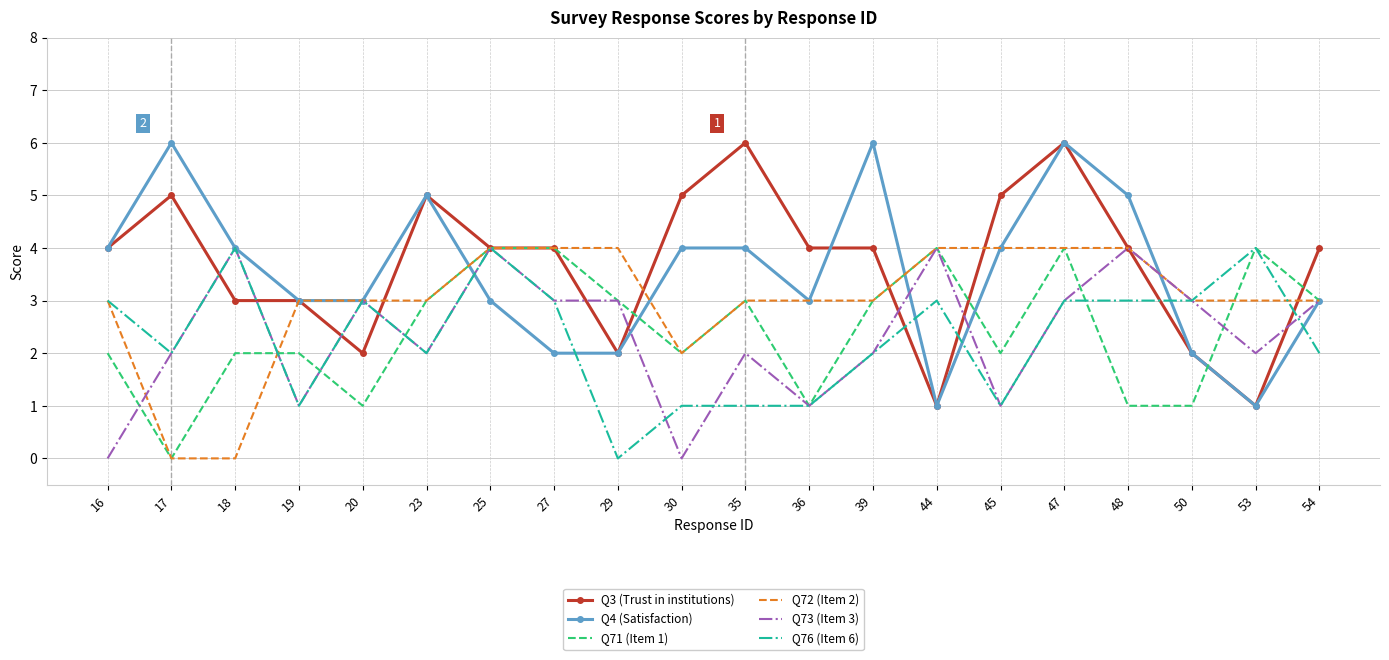

What is the spread (max minus min) of values at 47?

3